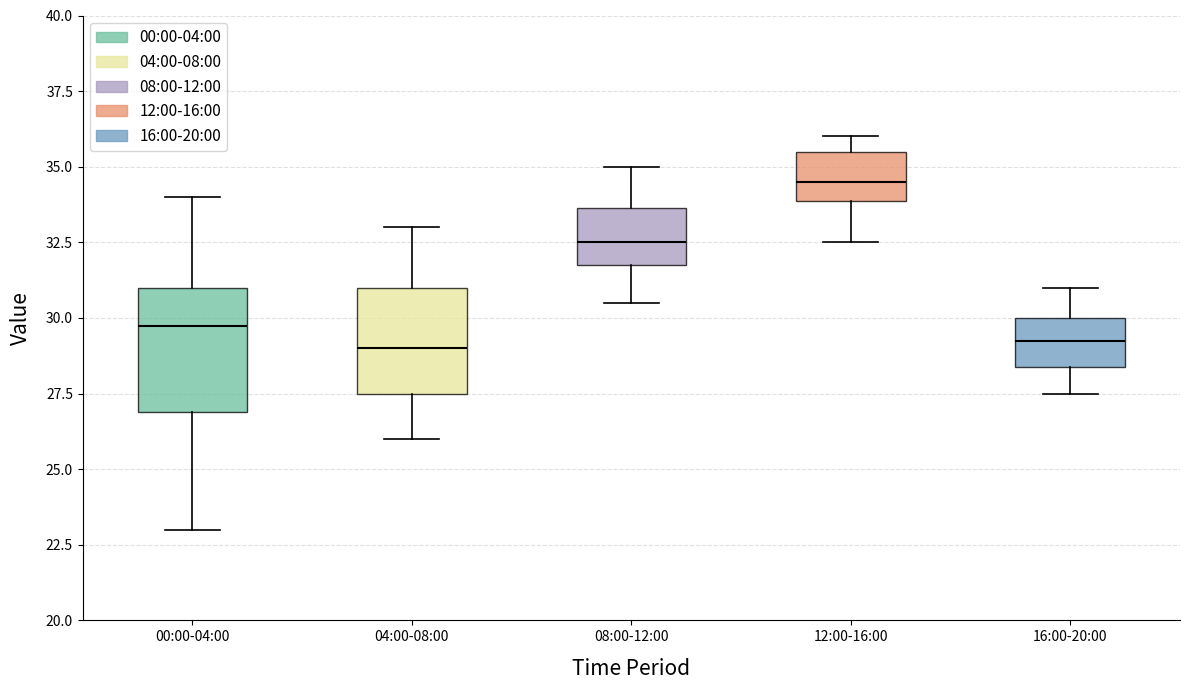

Reading left to right, transcribe this box plot: for each box, give where its median line is, the range the box spans, and where its two whiskers end, as read against the y-axis. The values are not printed on the chart, so give them approximately, as read against the axis.

00:00-04:00: median 30.0, box 27.0 to 31.0, whiskers 23.0 to 34.0
04:00-08:00: median 29.0, box 27.5 to 31.0, whiskers 26.0 to 33.0
08:00-12:00: median 32.5, box 32.0 to 33.5, whiskers 30.5 to 35.0
12:00-16:00: median 34.5, box 34.0 to 35.5, whiskers 32.5 to 36.0
16:00-20:00: median 29.5, box 28.5 to 30.0, whiskers 27.5 to 31.0